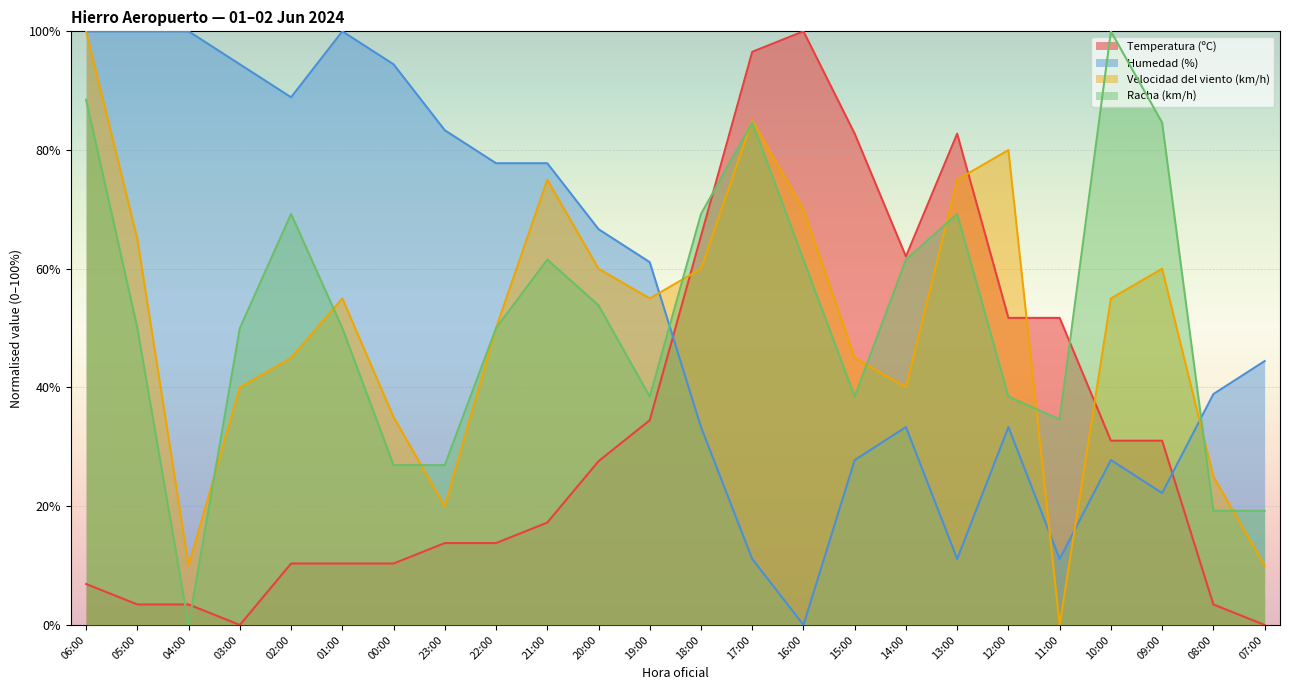

What is the label of the 18th point from the right?

00:00